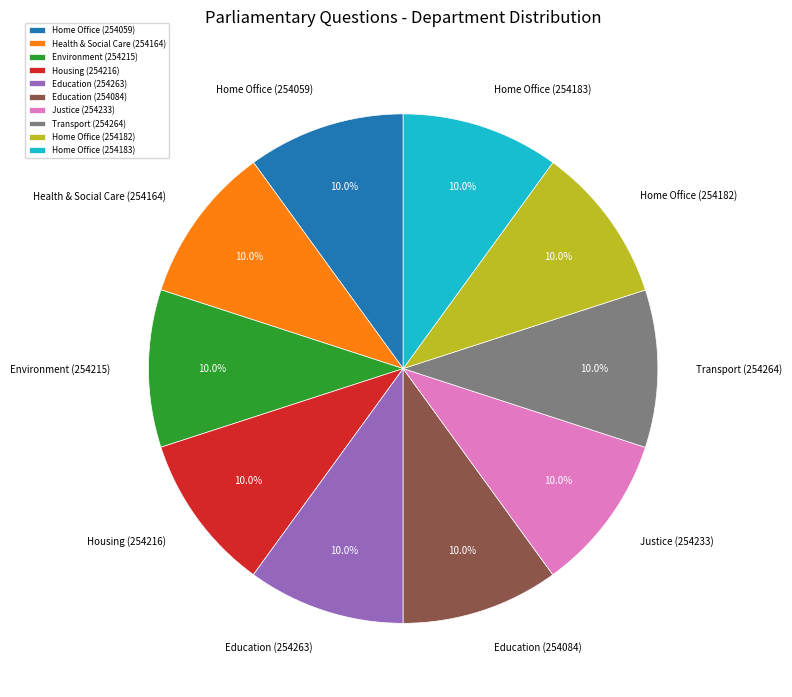

Approximately how many times larger is the value at Justice (254233) compared to Home Office (254183)?

1.0